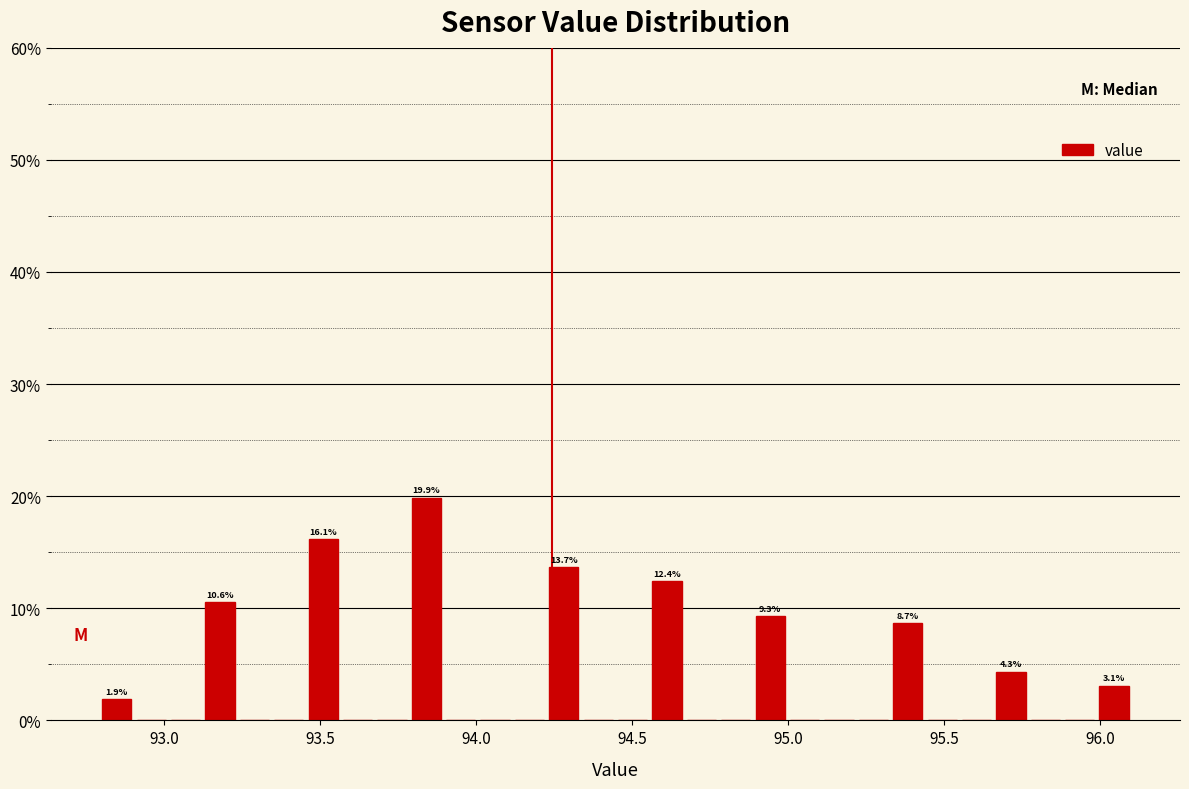

Around what value on the x-axis is the tallest bar? Give the approximate position of its centre, as read against the axis.

93.85